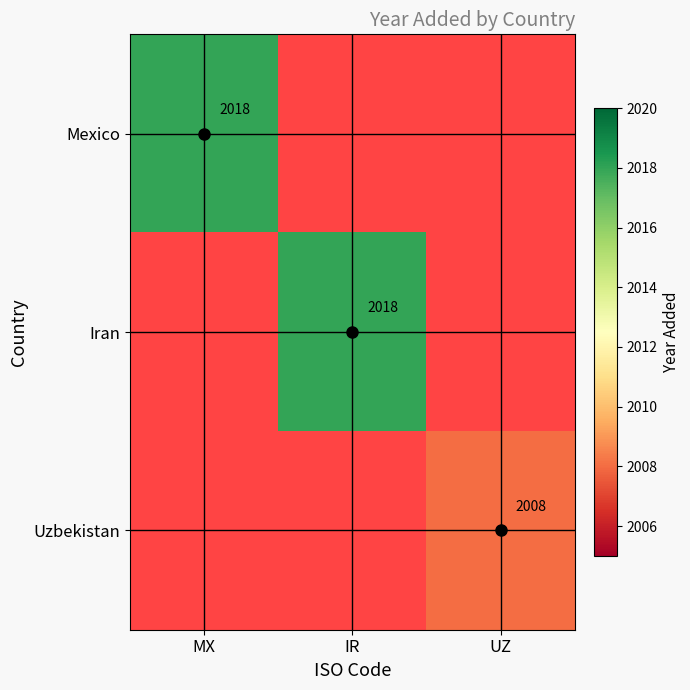

The value of Uzbekistan at UZ is 2008. True or false?

True